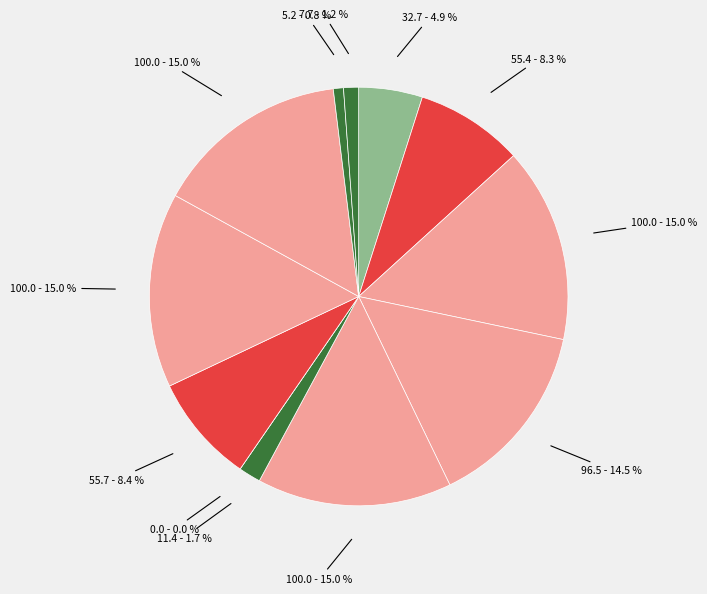

To the nearest percent, what percentage of the pie is German?

8%